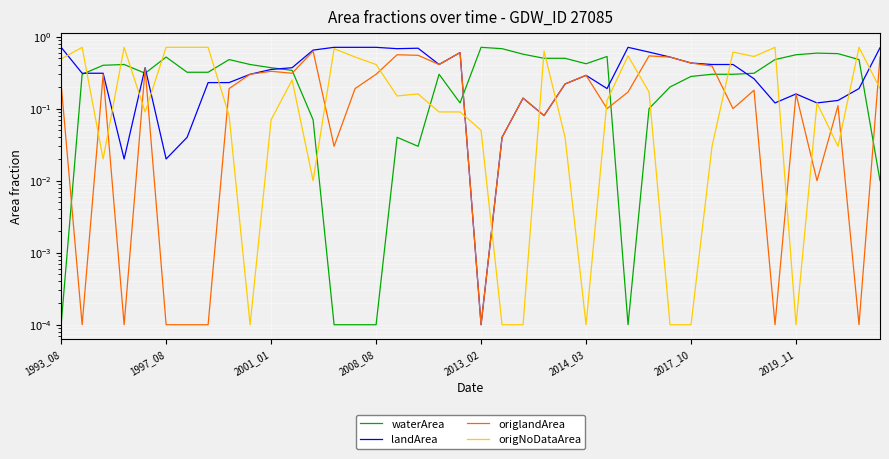

What is the total value across all series at 34?

1.3